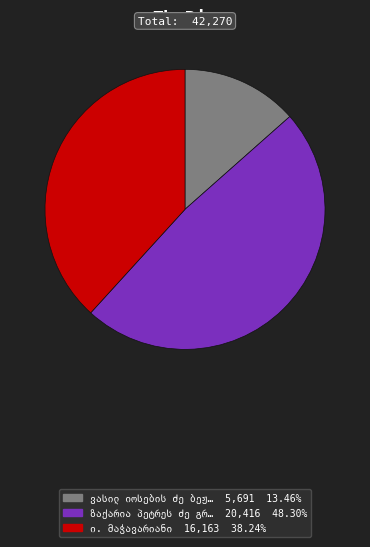

Does any single category account for the majority?

No